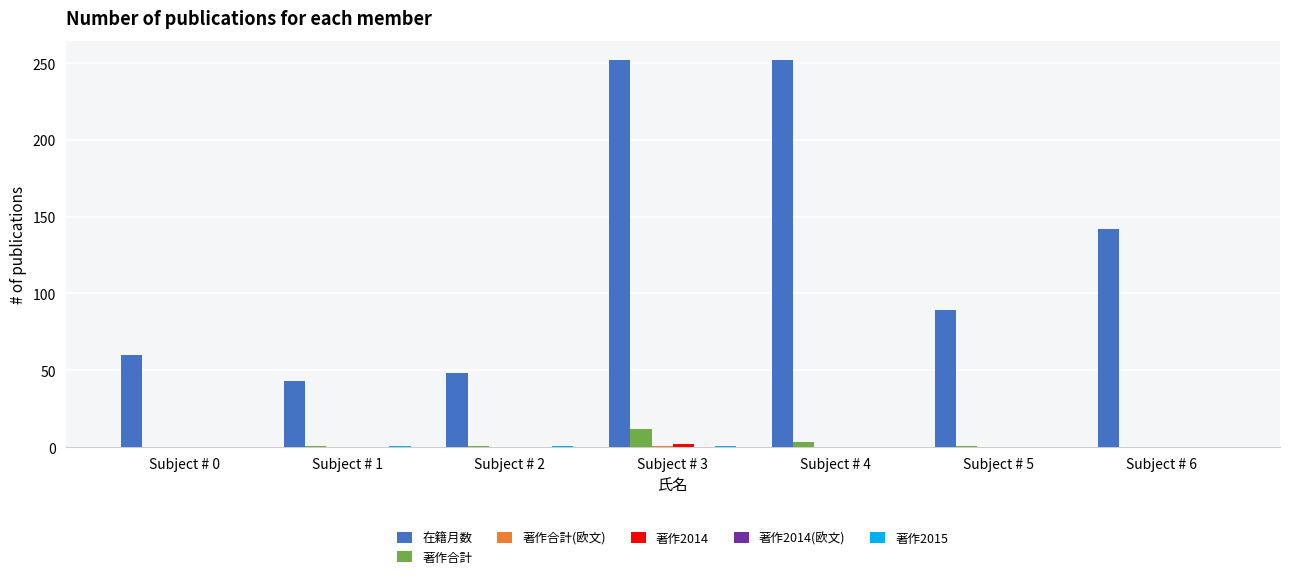

How many groups of bars are there?

7